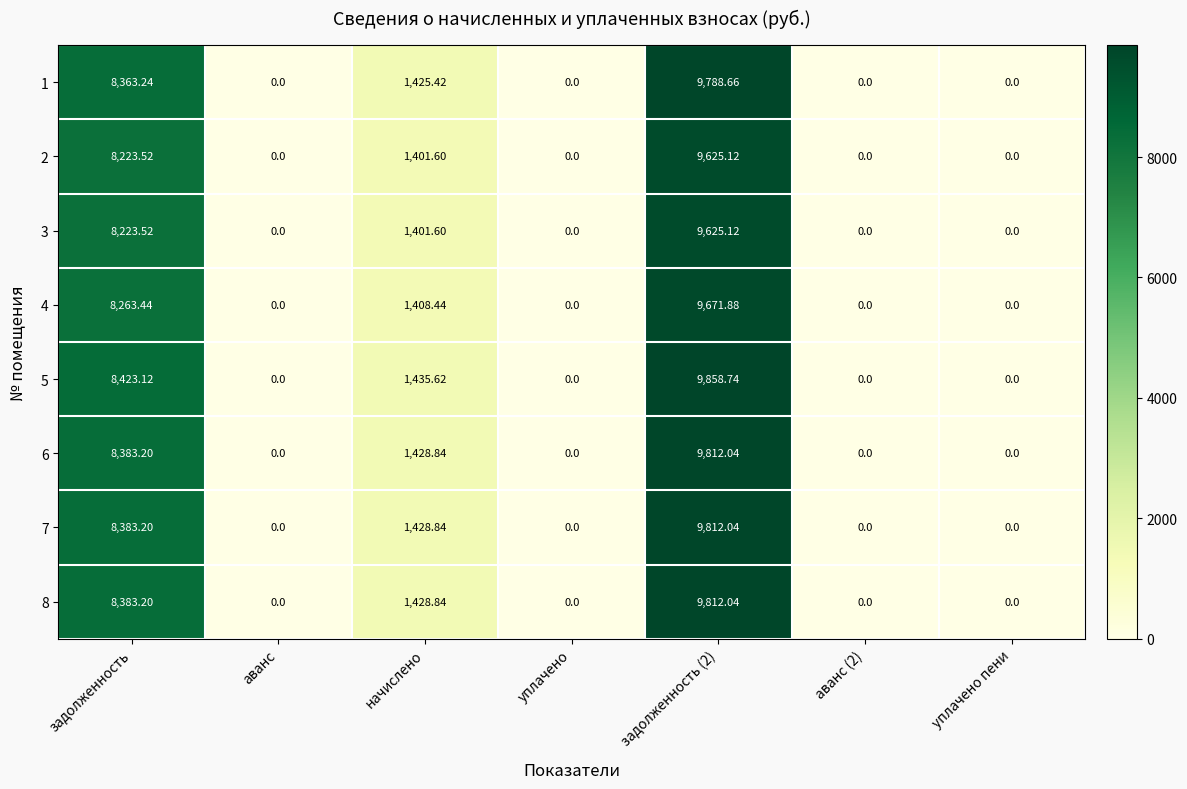

Where is 4 nearest to the value 4835?

начислено